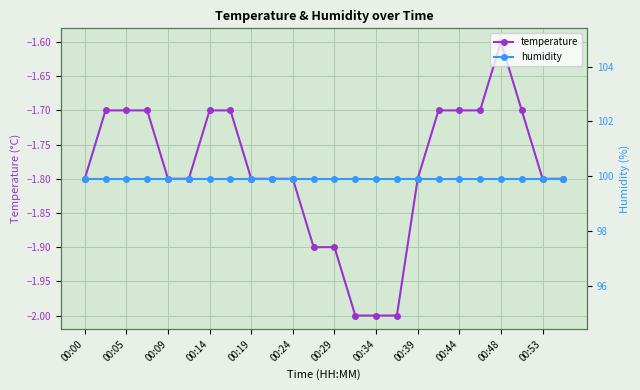

True or false: temperature and humidity cross at least once.

False